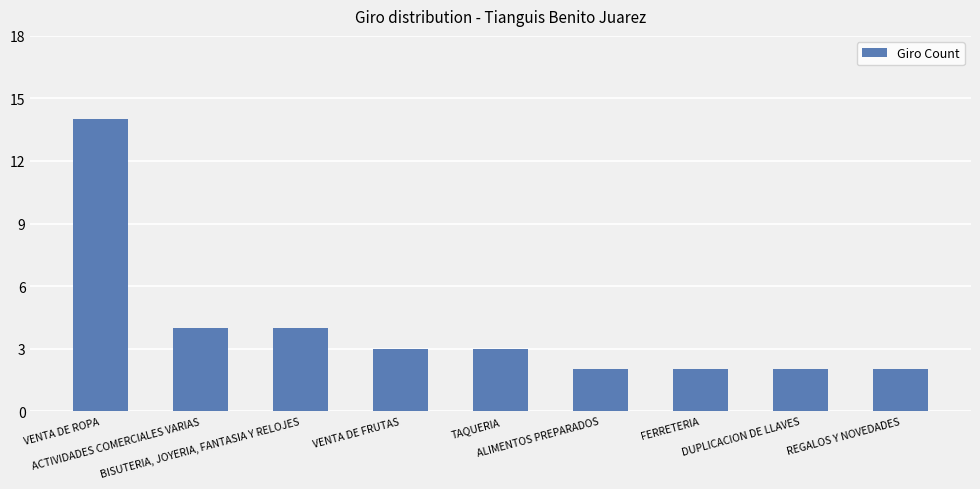

Approximately how many times larger is the value at FERRETERIA compared to TAQUERIA?

0.7